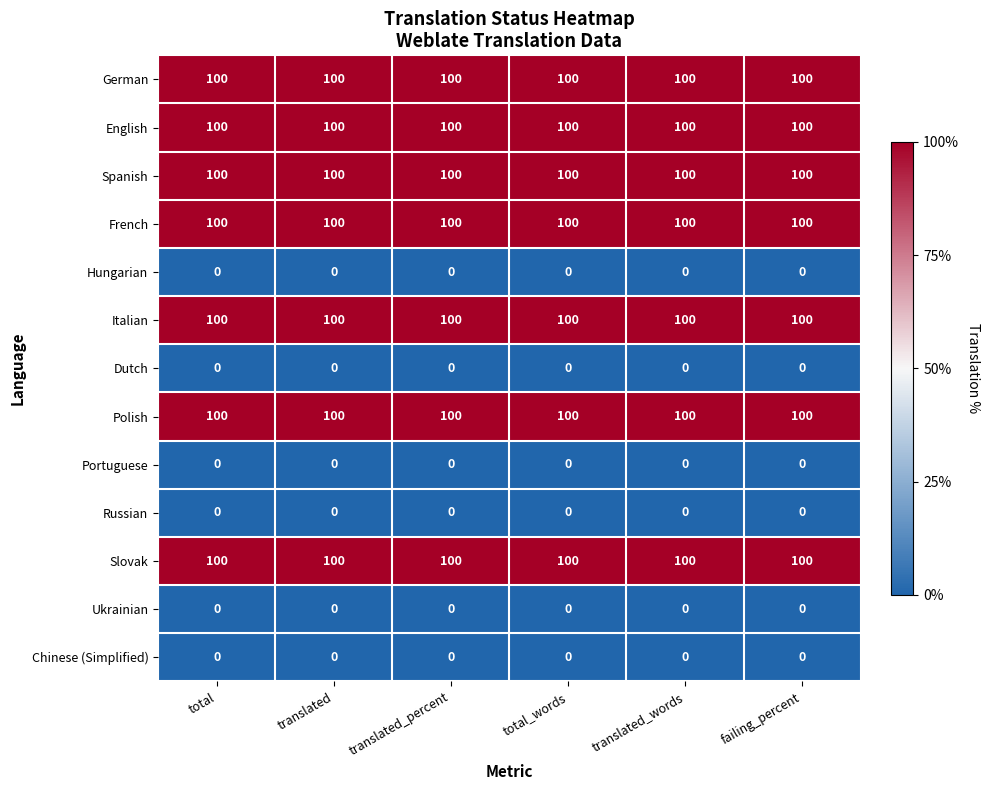

What is the total value across all series at translated?

700